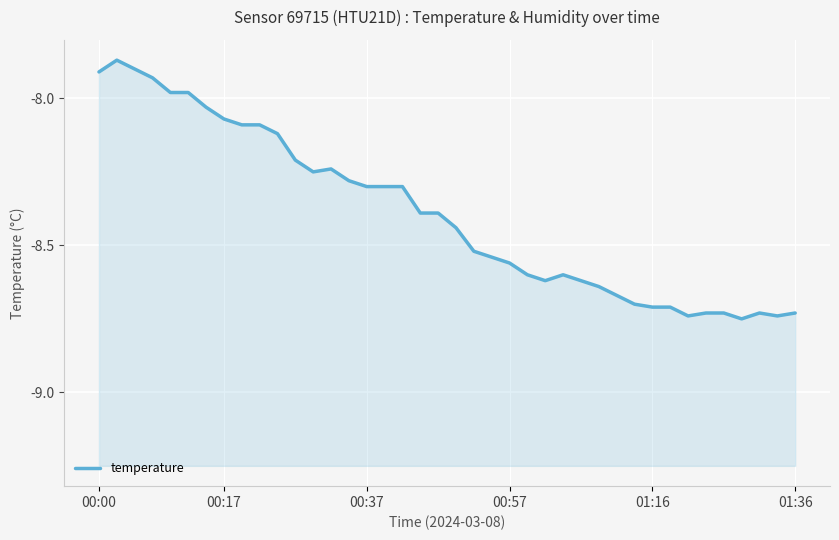

How many data points does each series have?

40